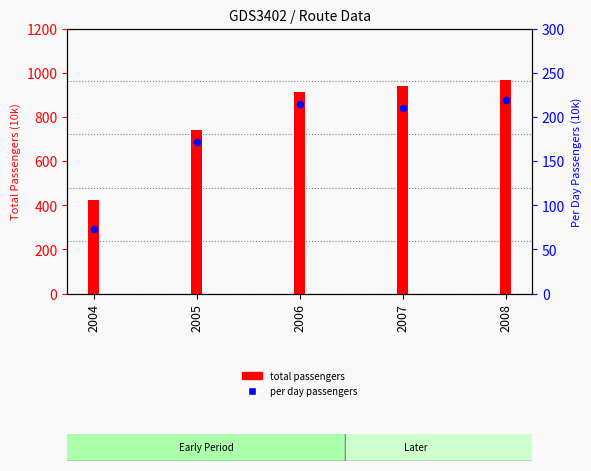

Which series has the largest total across all categories?

total passengers